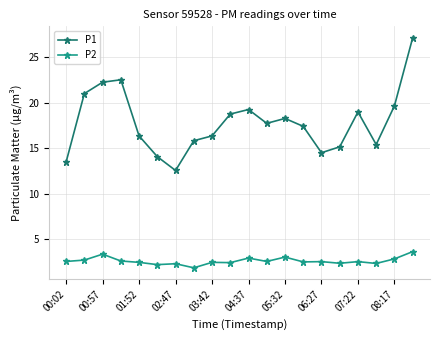

Which series has the largest range (max minus min)?

P1